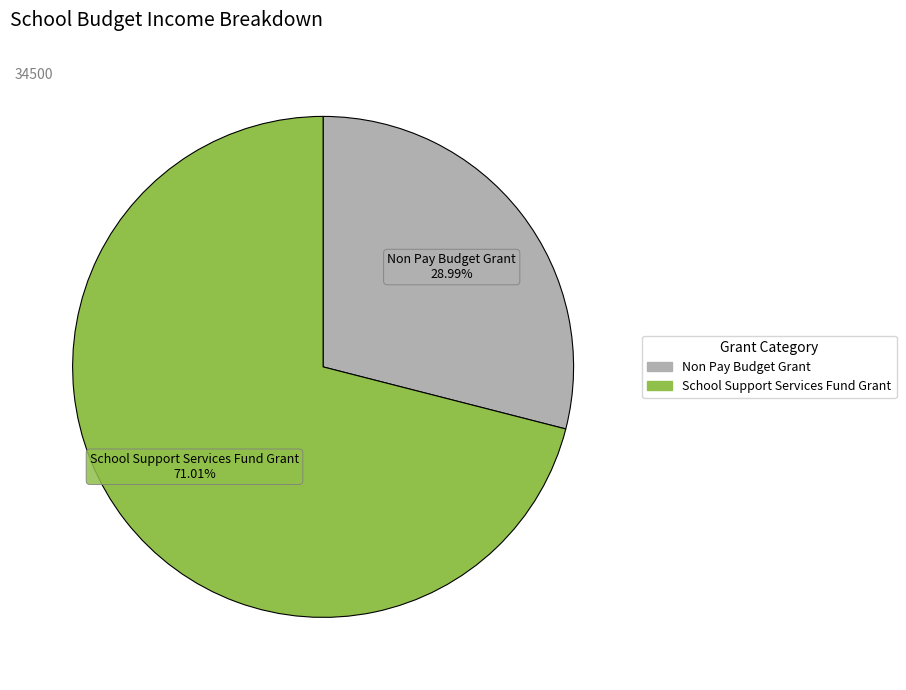

Is there a majority slice in this chart?

Yes